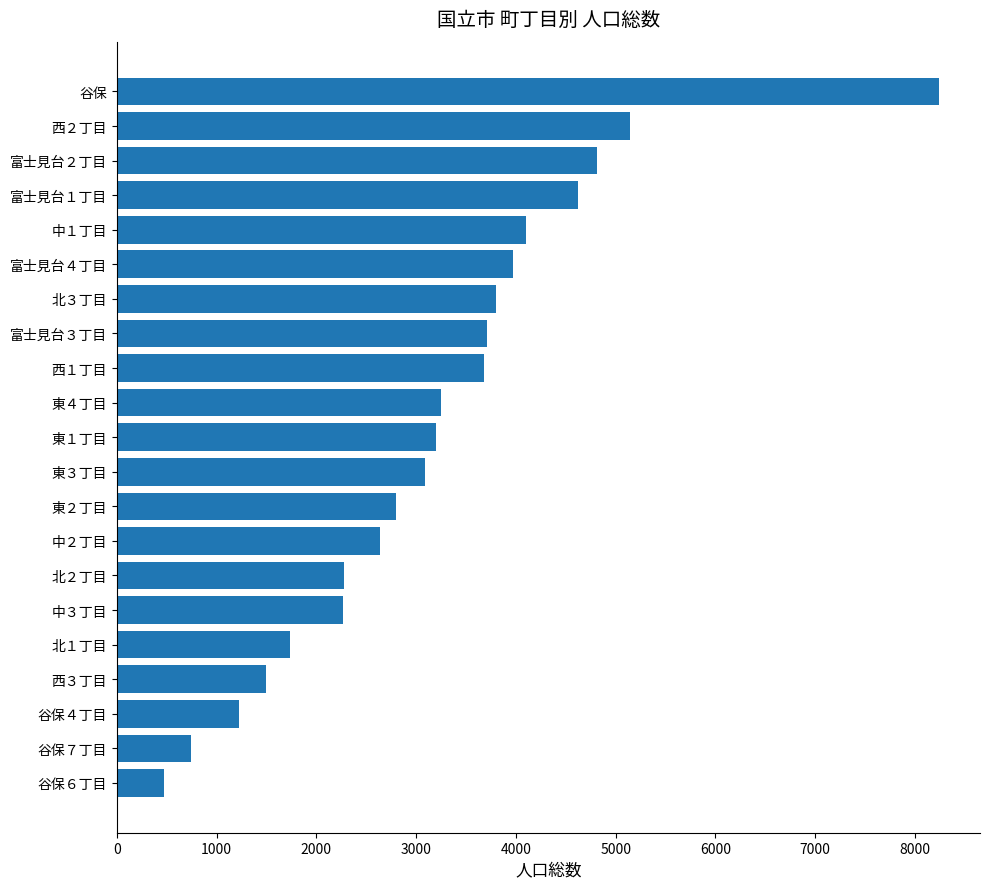

Which has a higher value, 富士見台３丁目 or 谷保４丁目?

富士見台３丁目